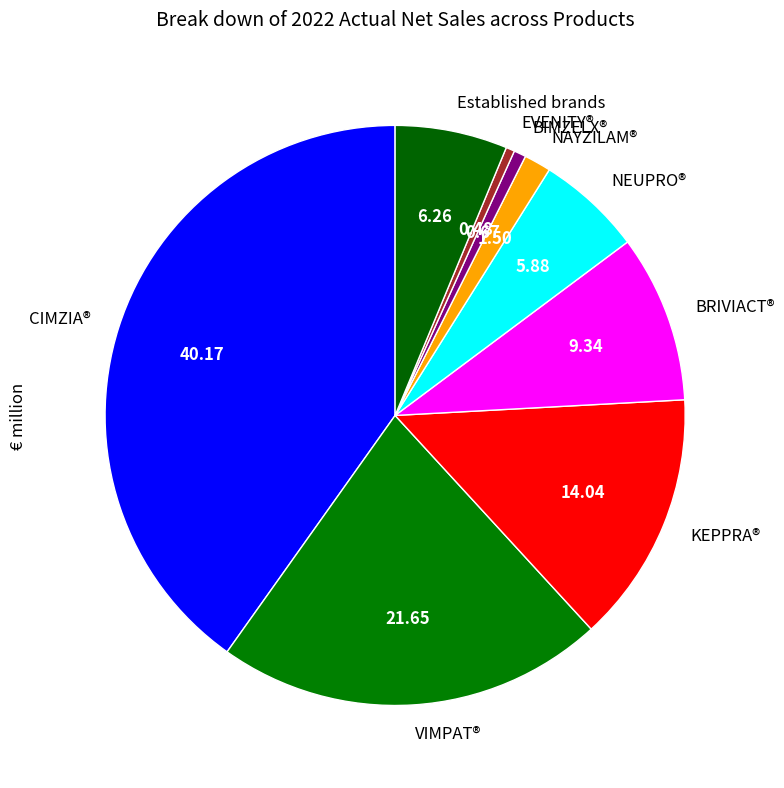

True or false: Established brands accounts for 6% of the total.

True